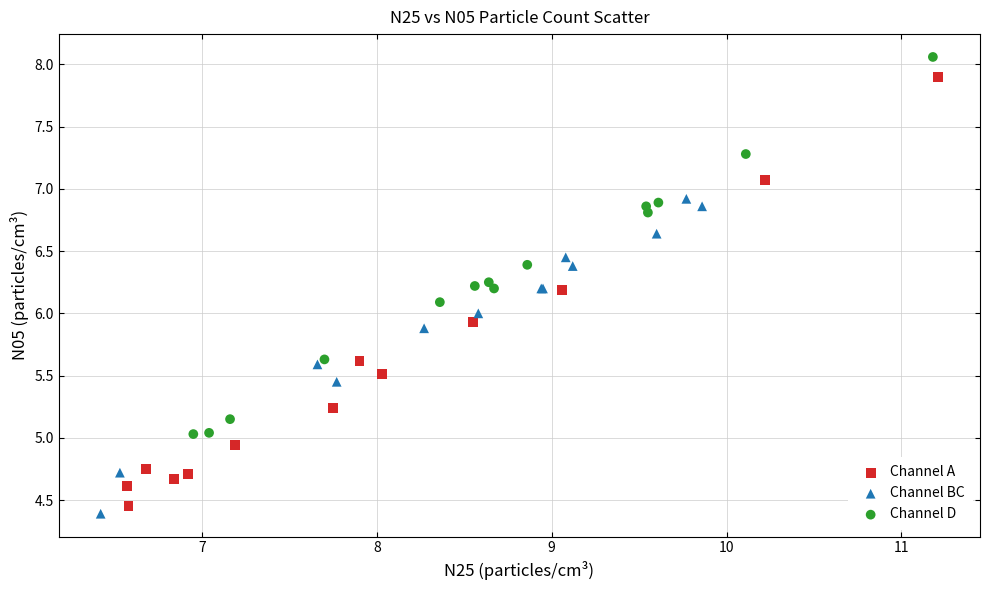

Which series has the largest Y range (max minus min)?

Channel A